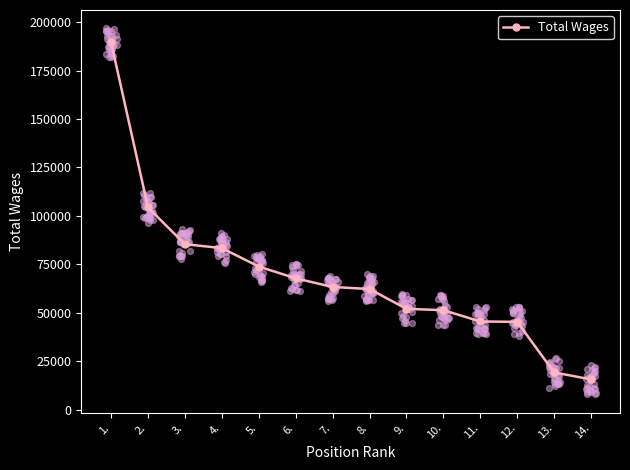

What is the change in value from 4. to 11.?

-37855